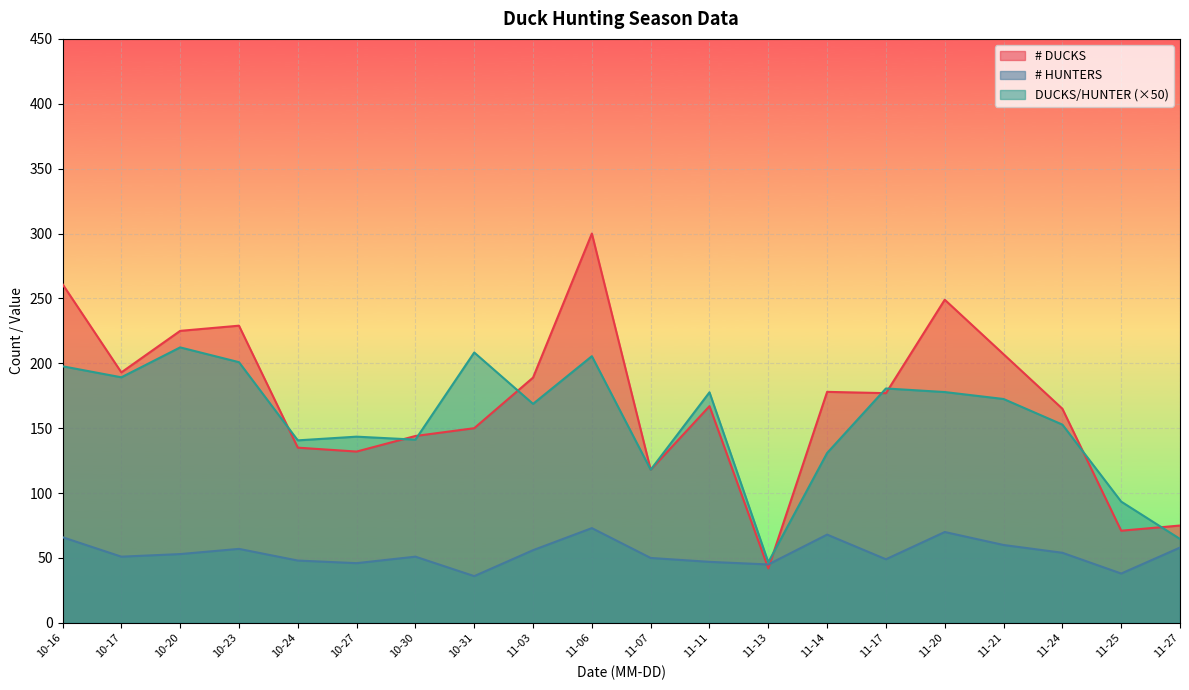

List the series in order of their peak value, highest first.

# DUCKS, DUCKS/HUNTER (×50), # HUNTERS